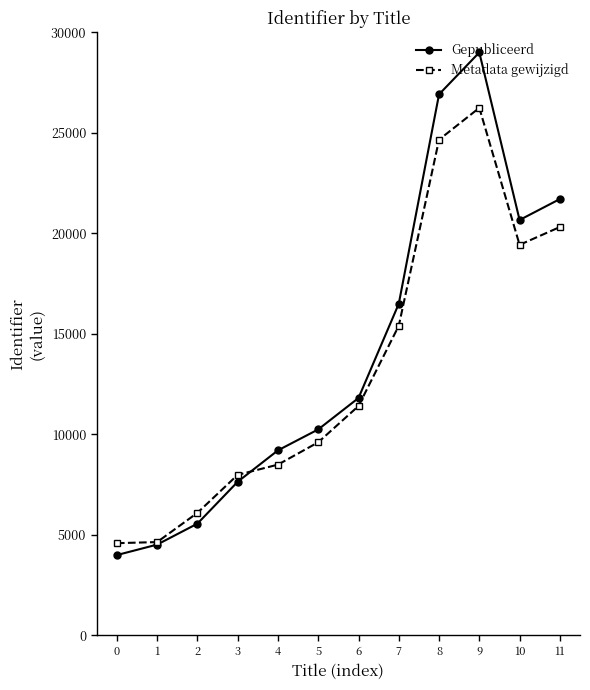

After their last crossing, which series has the higher values: Gepubliceerd or Metadata gewijzigd?

Gepubliceerd